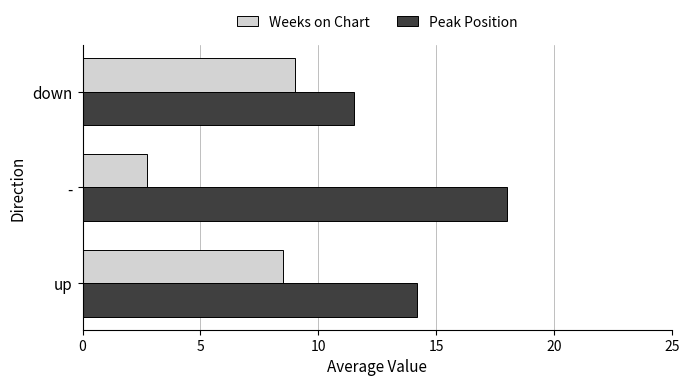

What is the average value of the Peak Position series?

14.6